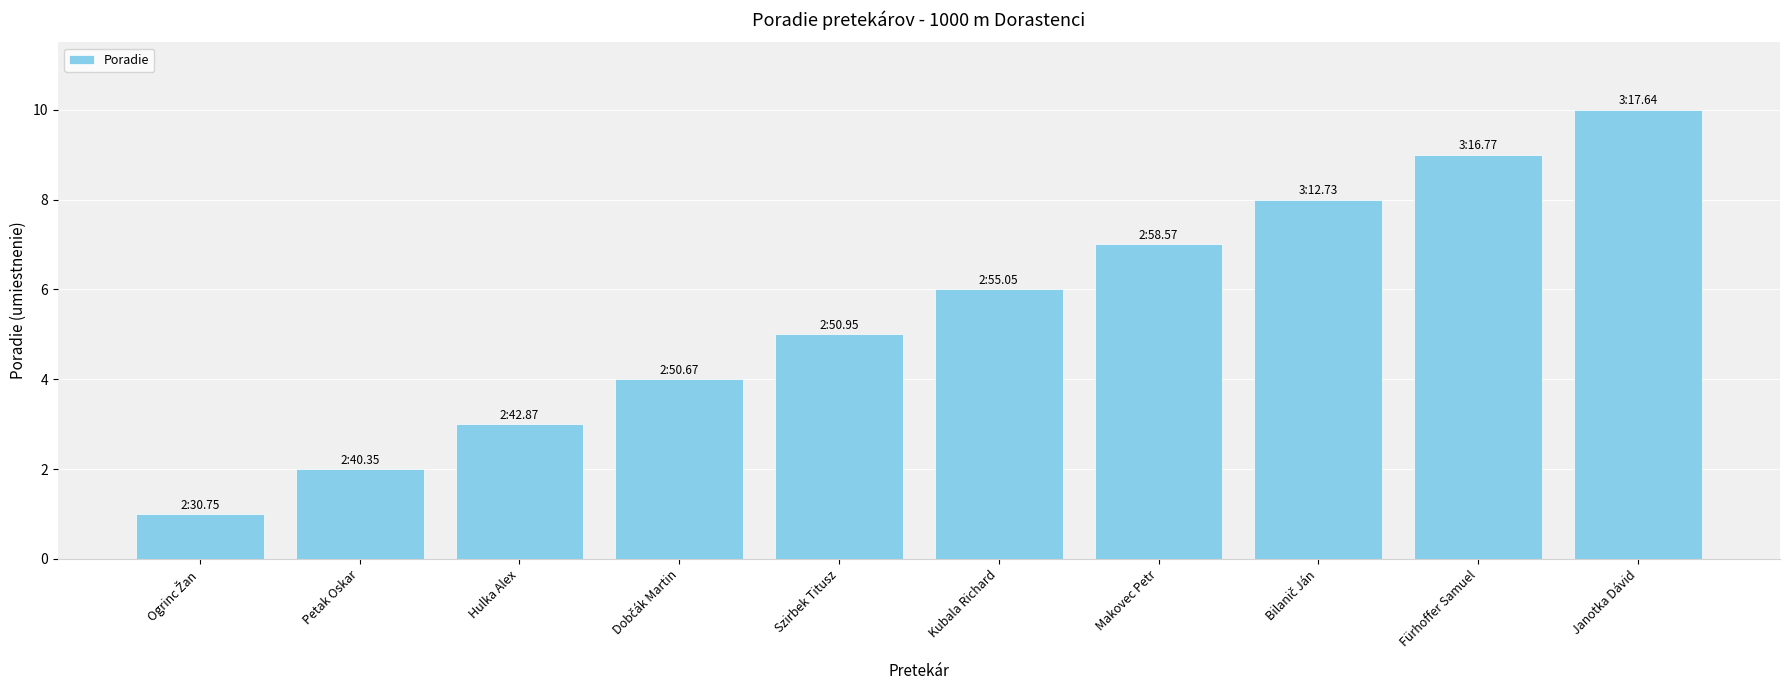

Does the chart contain stacked bars?

No